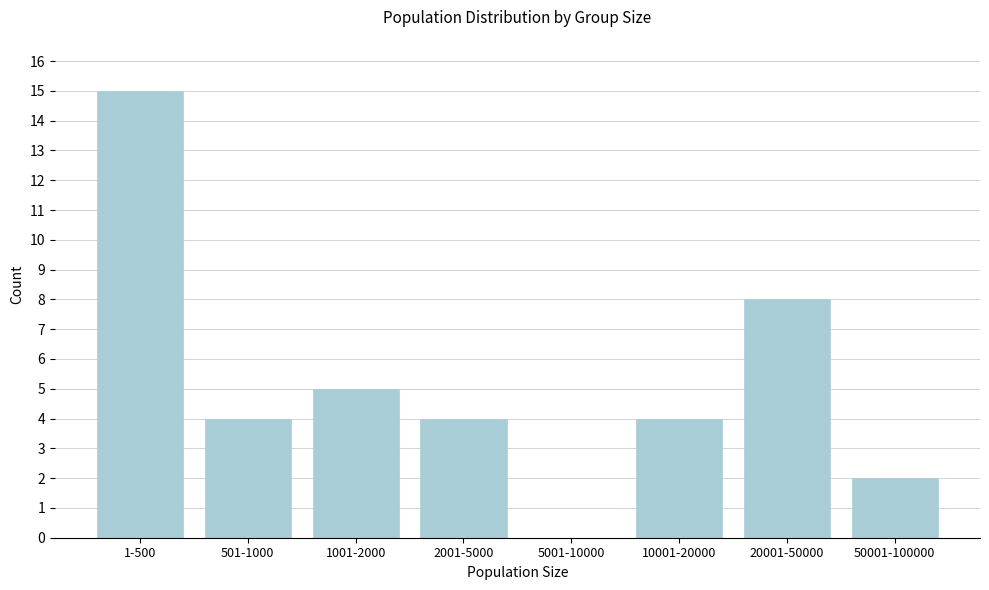

Reading left to right, extract all data points from this chart.

1-500=15	501-1000=4	1001-2000=5	2001-5000=4	5001-10000=0	10001-20000=4	20001-50000=8	50001-100000=2